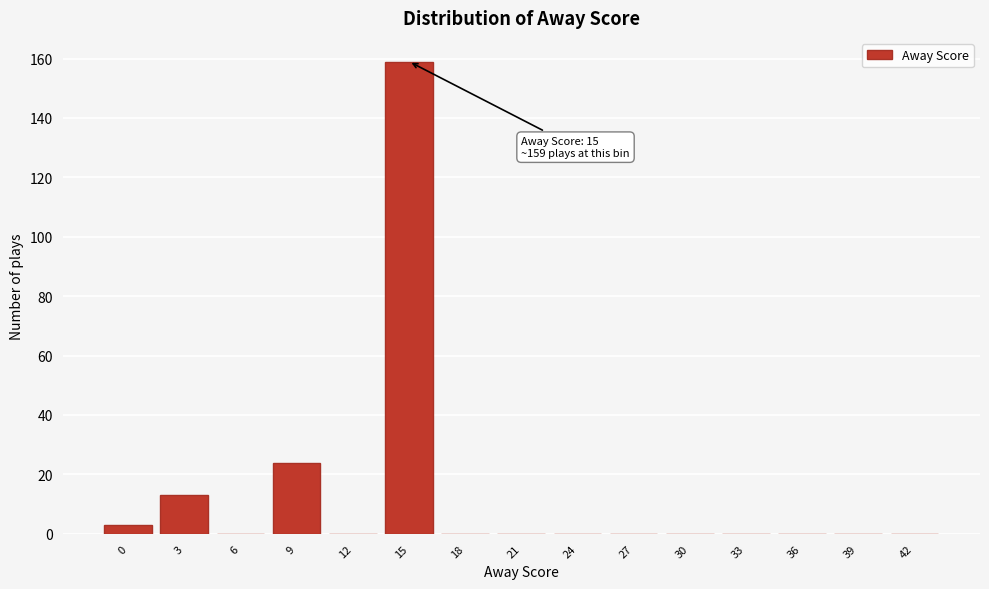

Reading left to right, extract all data points from this chart.

0=3	3=13	6=0	9=24	12=0	15=159	18=0	21=0	24=0	27=0	30=0	33=0	36=0	39=0	42=0